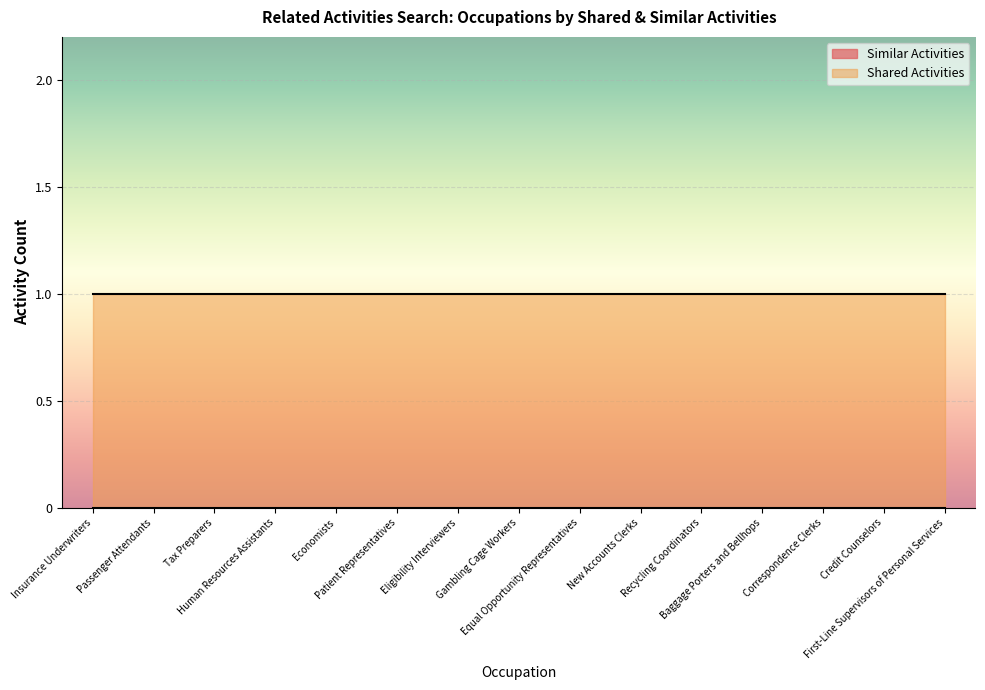

At which category does the chart reach its peak across all series?

Insurance Underwriters